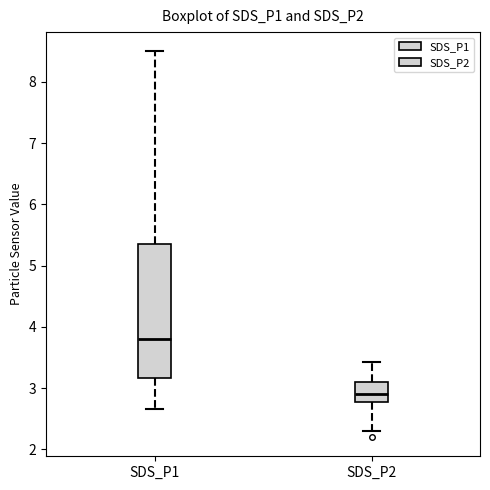

Which box is the tallest, from its lower edge to its upper edge?

SDS_P1